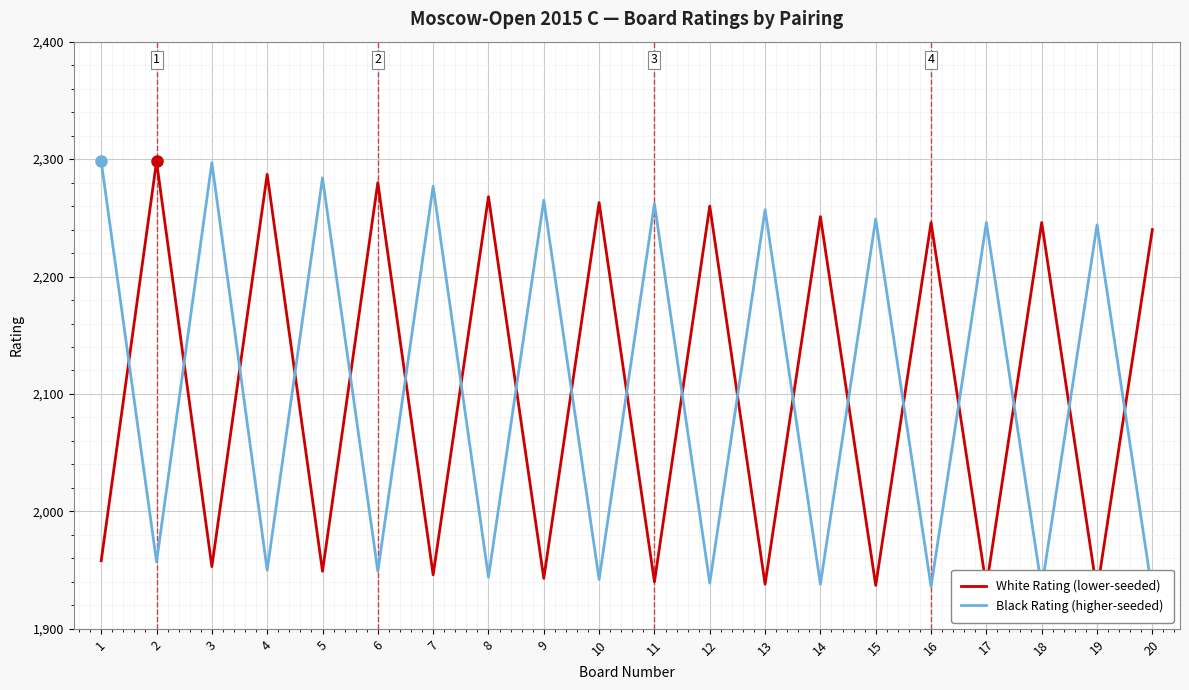

How many values in the Black Rating (higher-seeded) series exceed 2244?

9